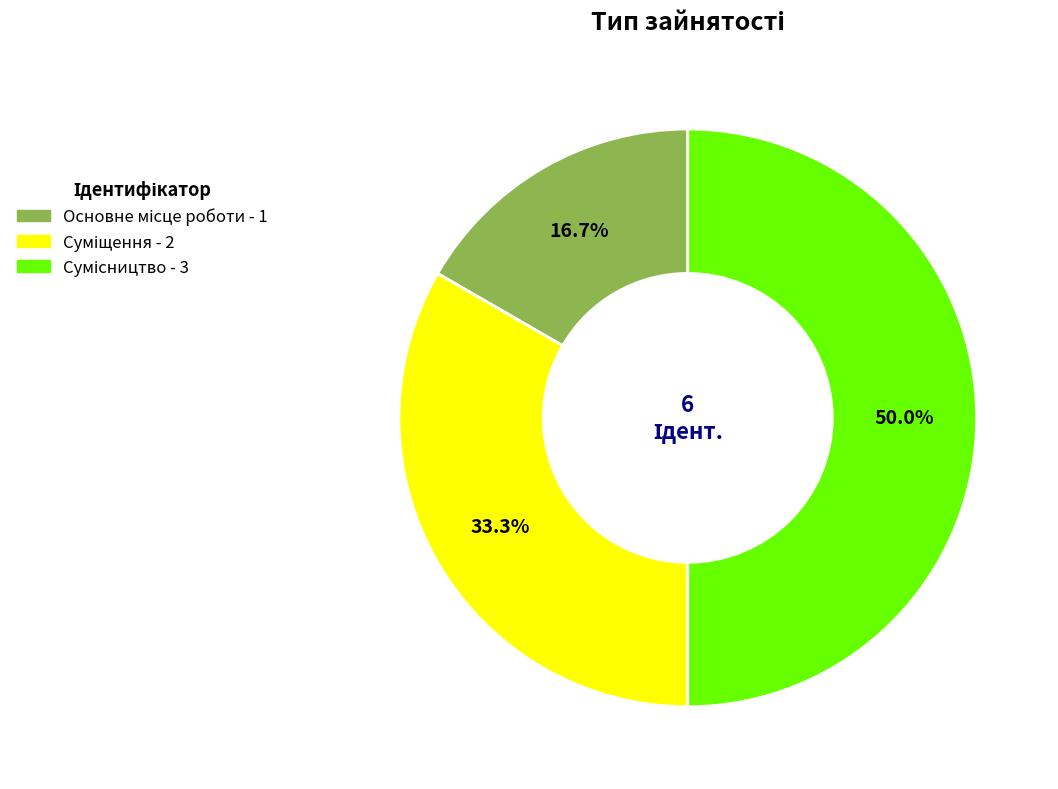

How many slices are in this pie chart?

3